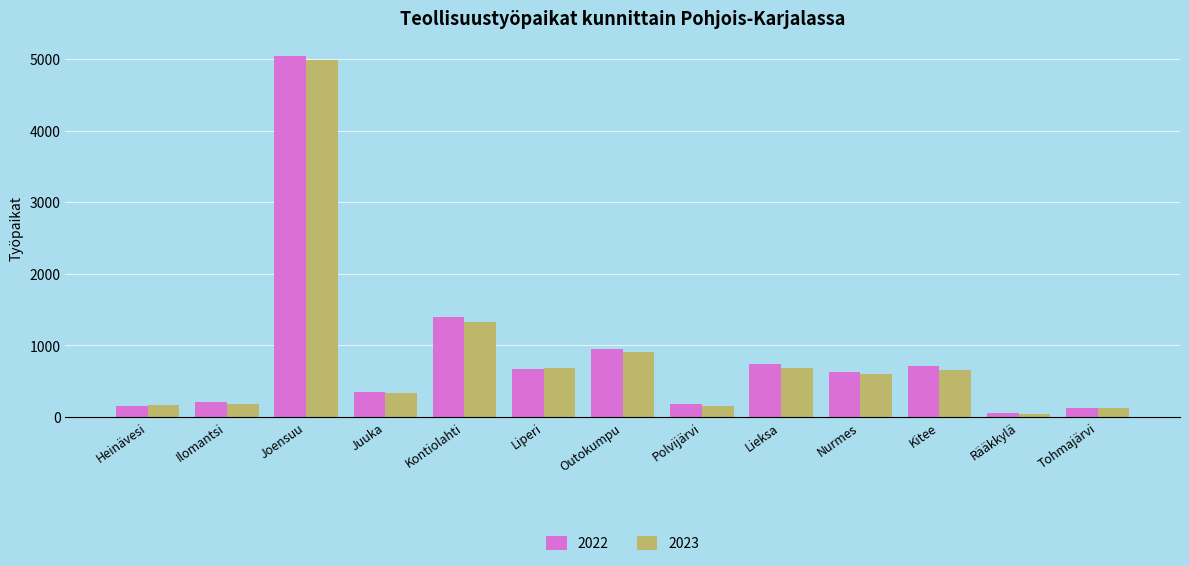

What is the maximum value for 2022?

5040